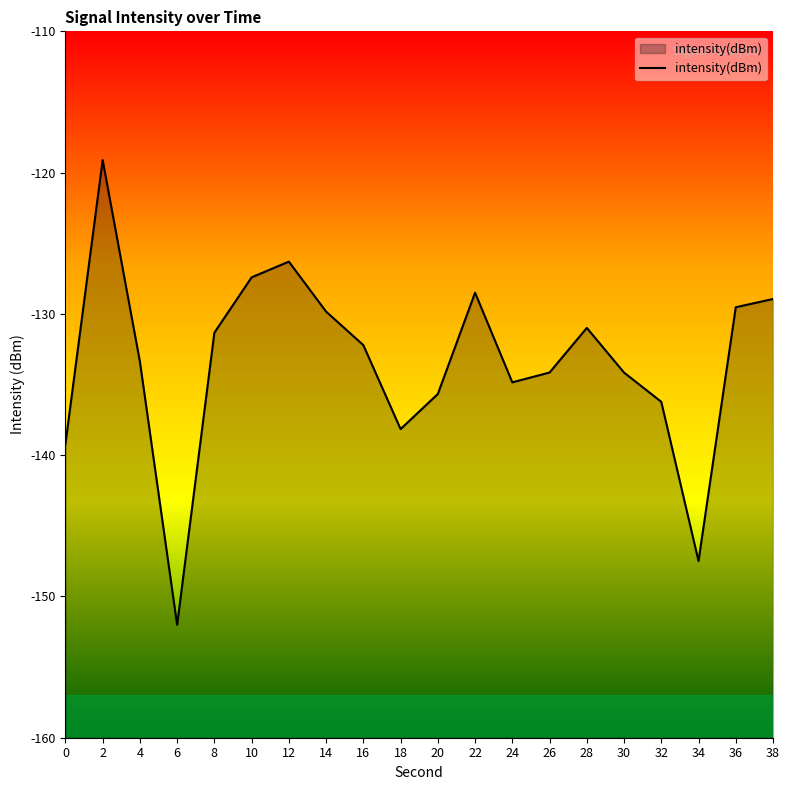

Where is the first local minimum?

6